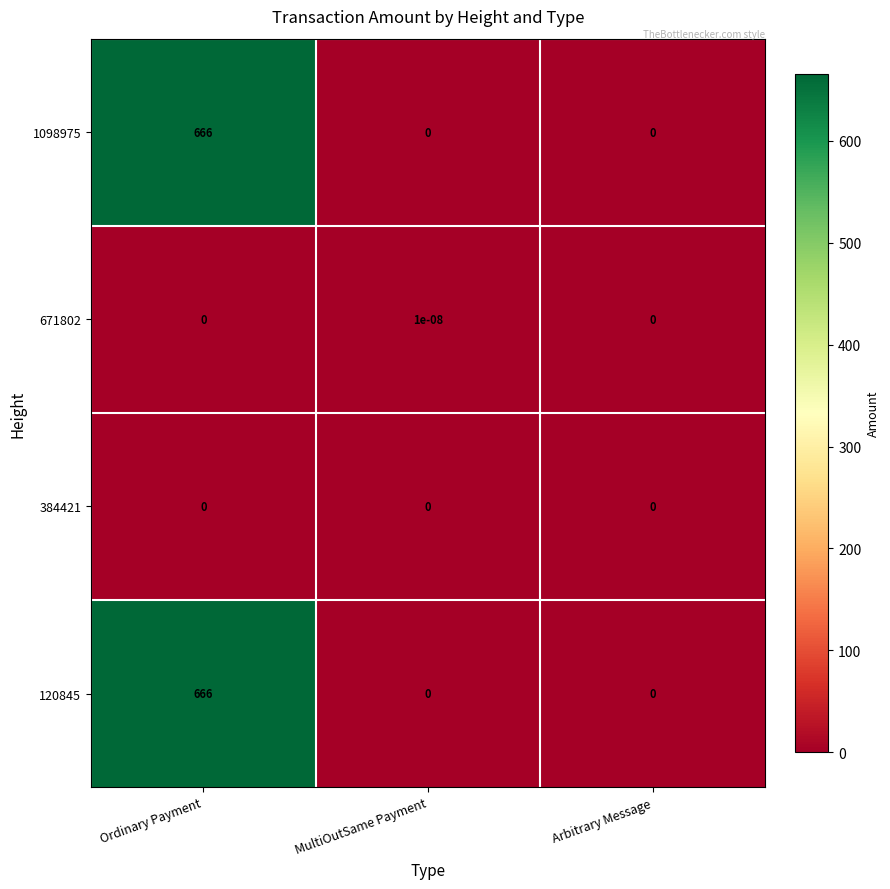

Between MultiOutSame Payment and Arbitrary Message, which series saw the biggest shift?

671802